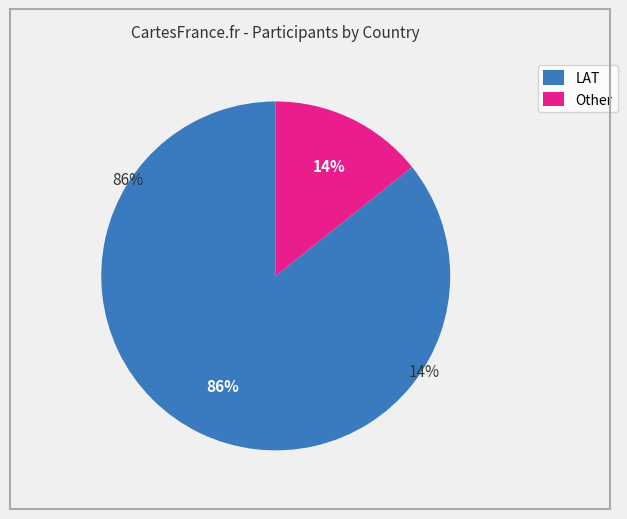

Which has a higher value, LAT or Other?

LAT